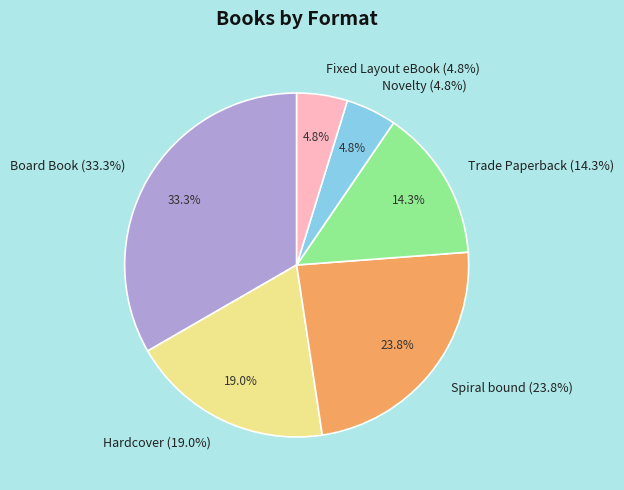

Combined, what portion of the pie is Trade Paperback and Fixed Layout eBook?

19.0%